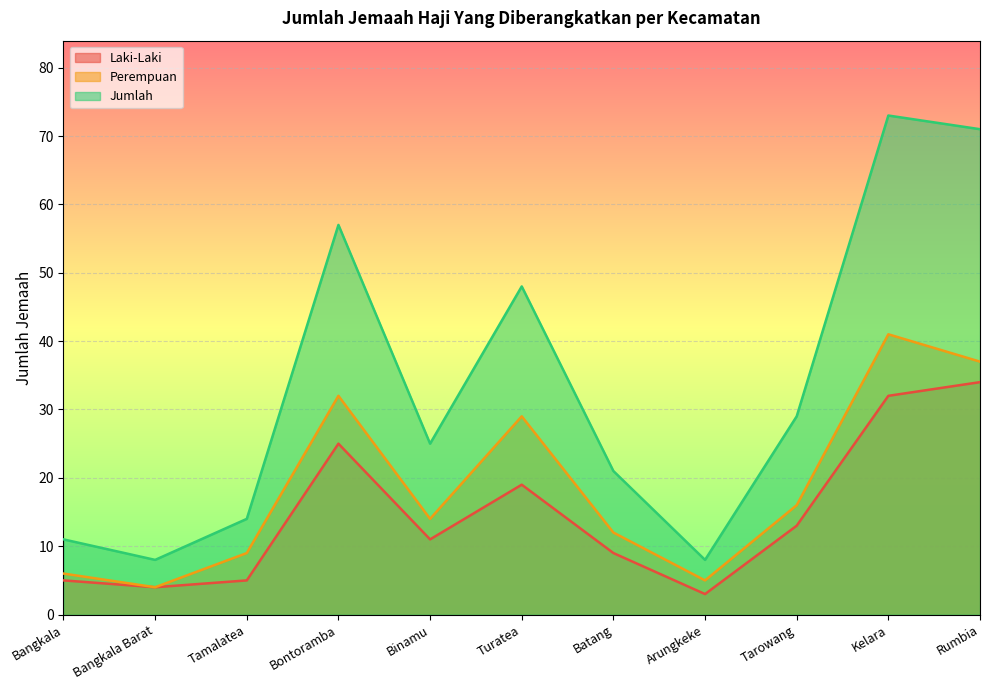

True or false: Laki-Laki has more than 2 interior local peaks.

False